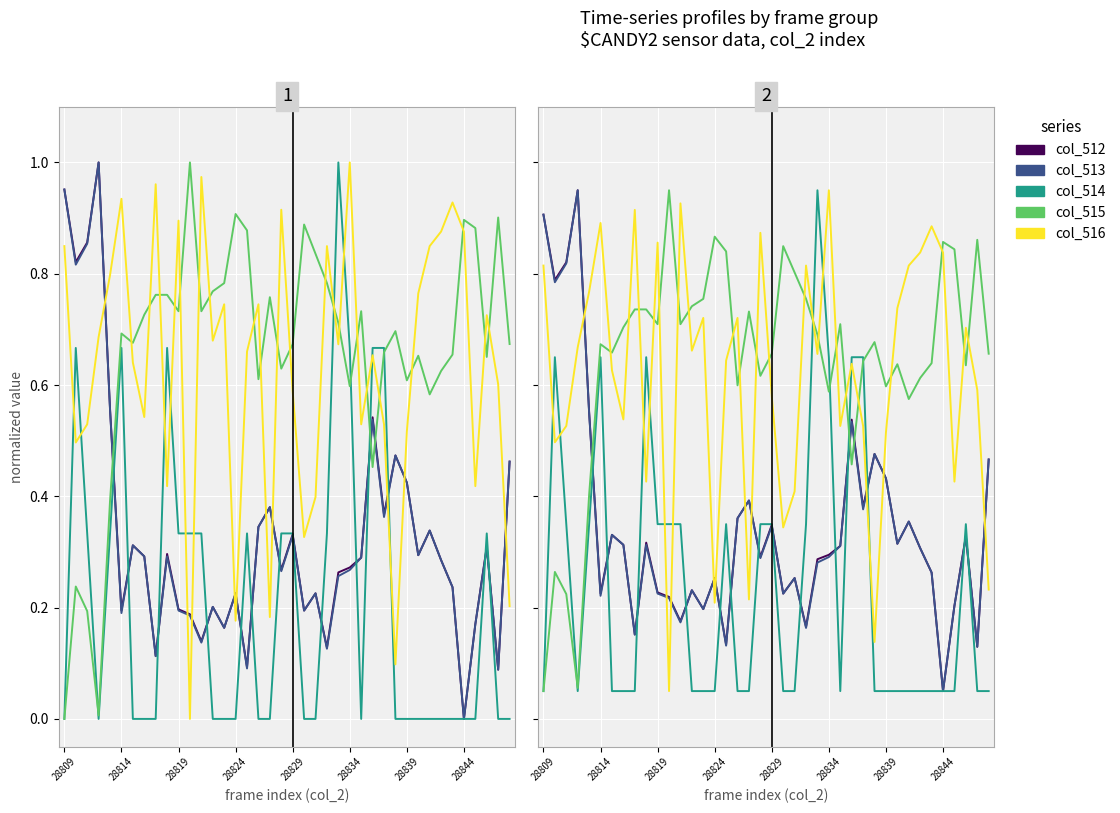

Where is col_516 nearest to the value 0?

11